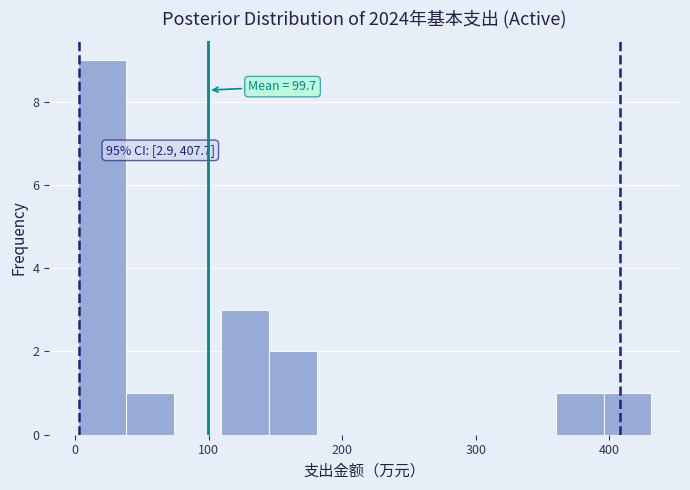

Read against the x-axis, roughly where is the centre of the tallest bar?

20